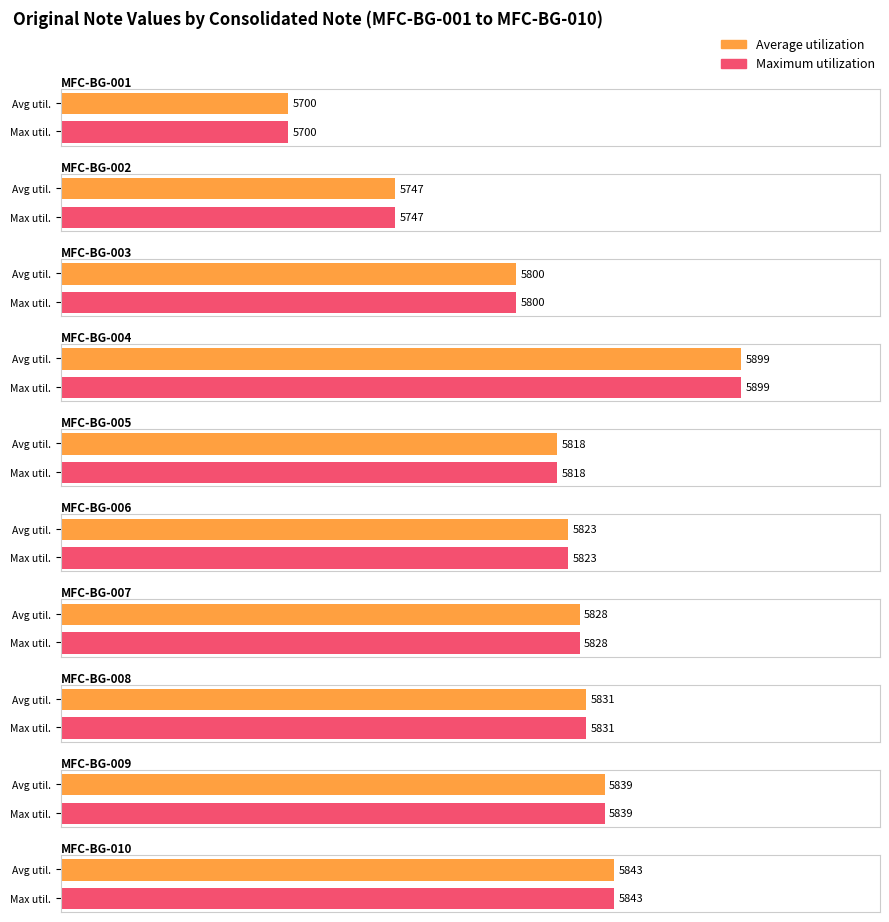

True or false: Average utilization has a value of 8341 at MFC-BG-011.

False